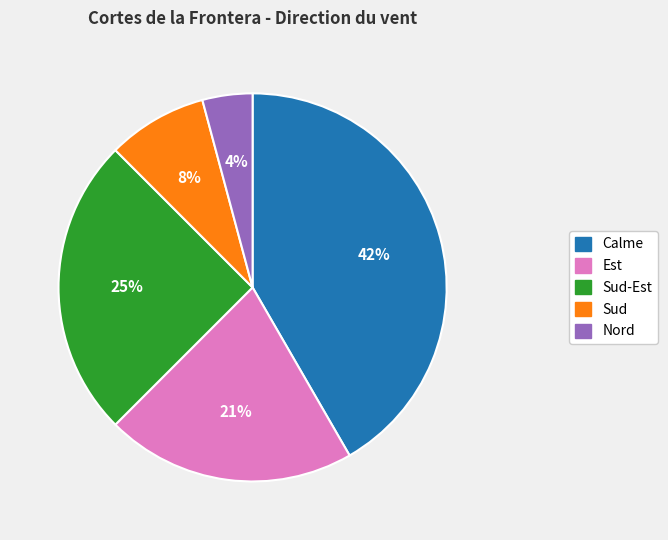

Combined, do Nord and Est account for over 50%?

No